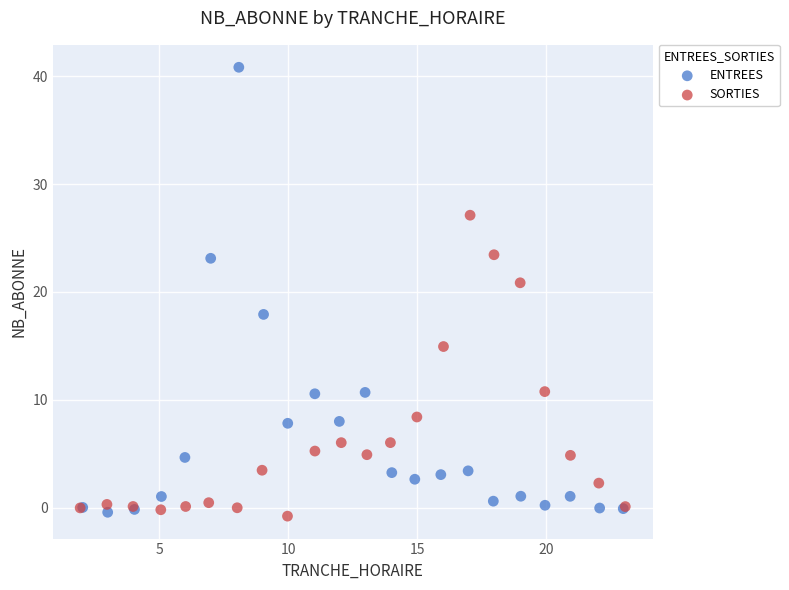

Which series contains the highest Y value?

ENTREES